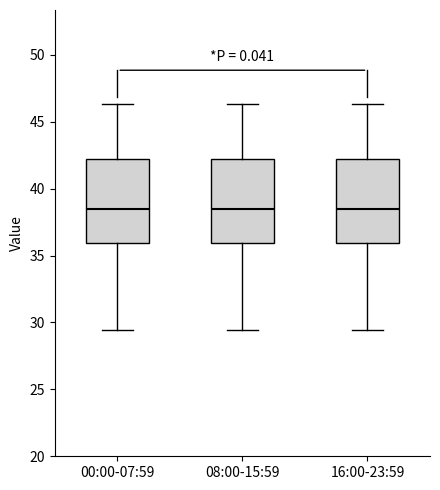

Reading left to right, transcribe this box plot: for each box, give where its median line is, the range the box spans, and where its two whiskers end, as read against the y-axis. The values are not printed on the chart, so give them approximately, as read against the axis.

00:00-07:59: median 38.5, box 36.0 to 42.0, whiskers 29.5 to 46.5
08:00-15:59: median 38.5, box 36.0 to 42.0, whiskers 29.5 to 46.5
16:00-23:59: median 38.5, box 36.0 to 42.0, whiskers 29.5 to 46.5